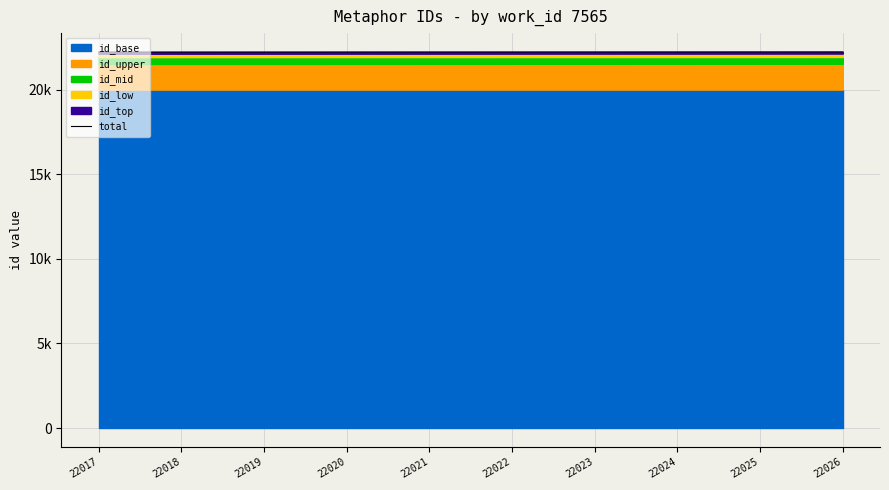

At which label does the data first exceed 22222?

22023